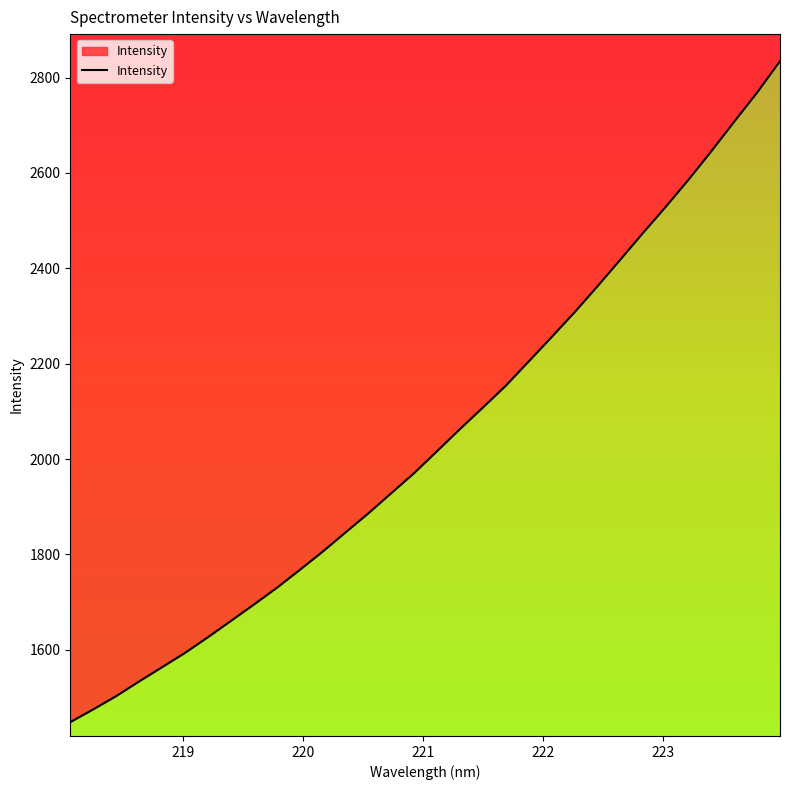

Does the chart have visible grid lines?

No